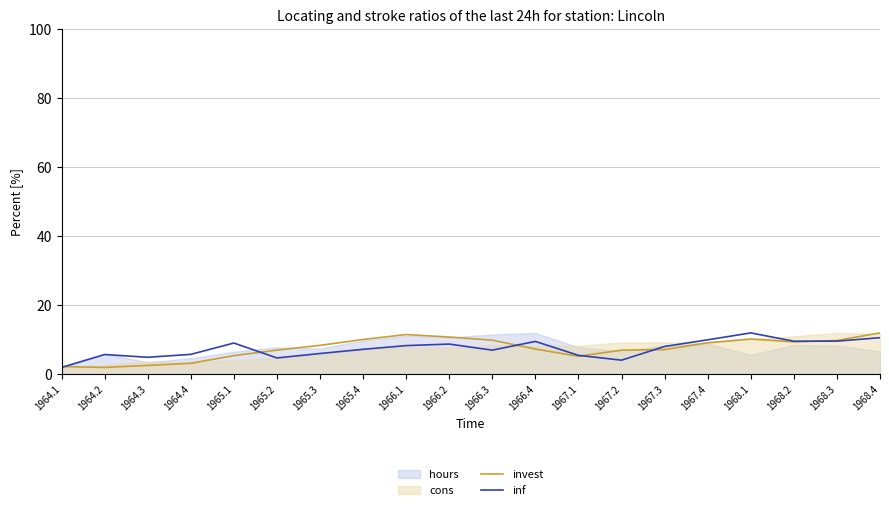

Which category has the highest value in the invest series?

1968.4